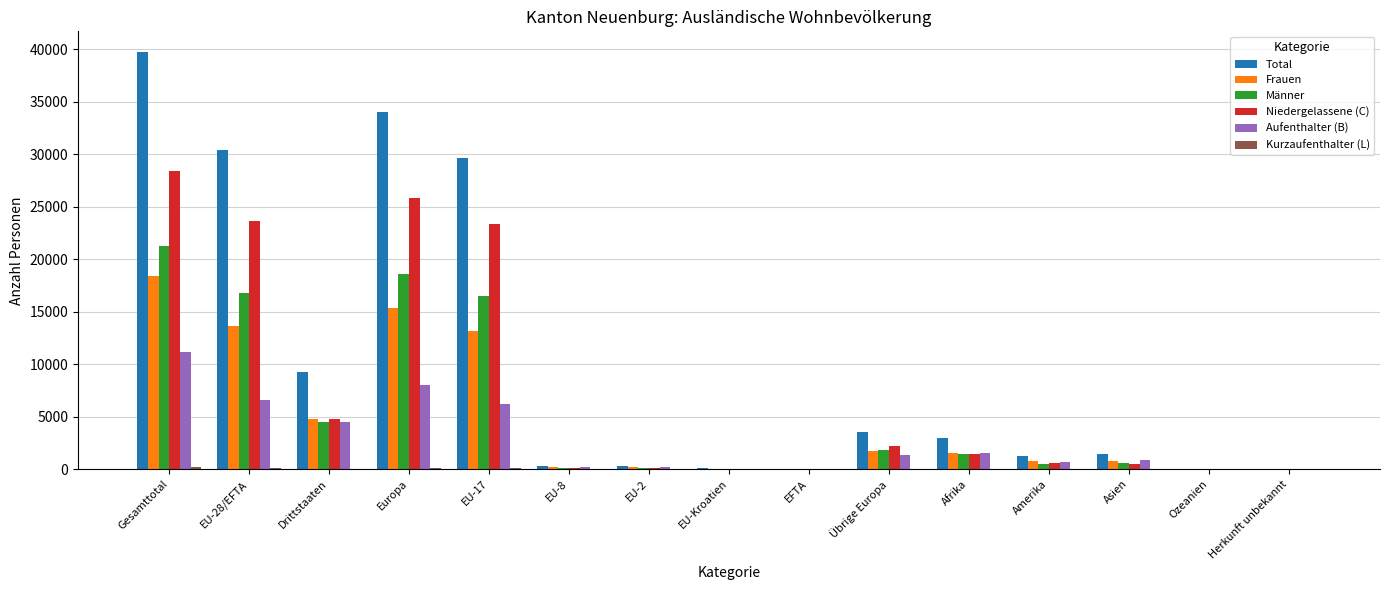

The Männer series shows 520 at Amerika. True or false?

True